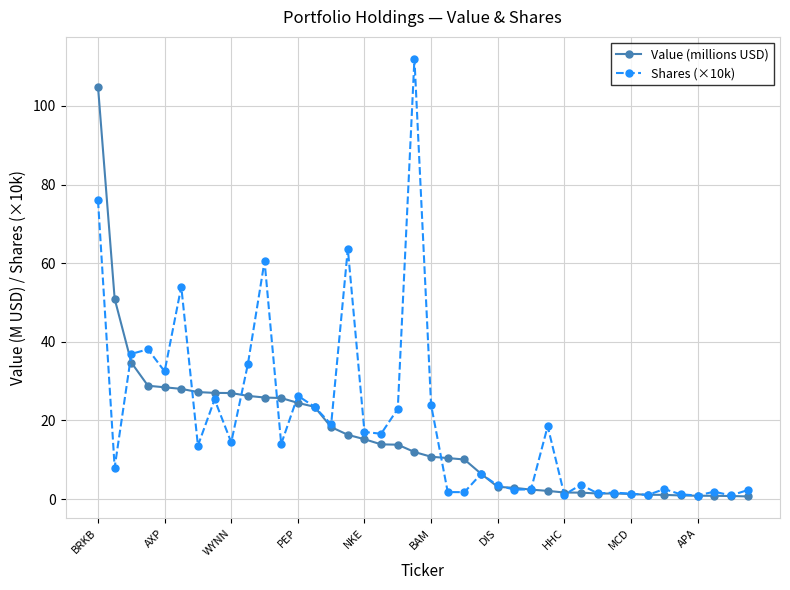

Which series has the widest spread of values?

Shares (×10k)